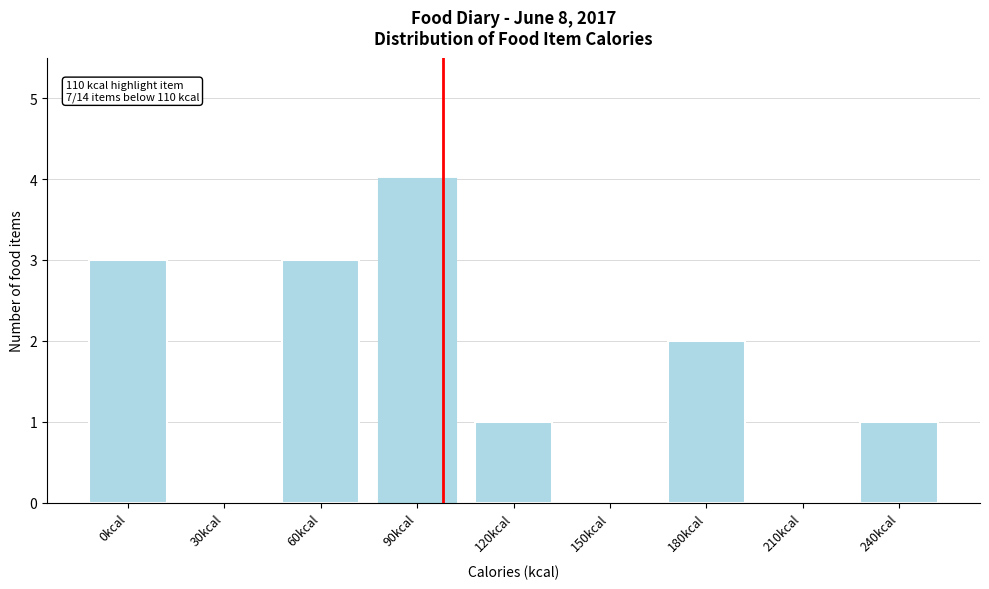

Reading left to right, extract all data points from this chart.

0kcal=3	30kcal=0	60kcal=3	90kcal=4	120kcal=1	150kcal=0	180kcal=2	210kcal=0	240kcal=1